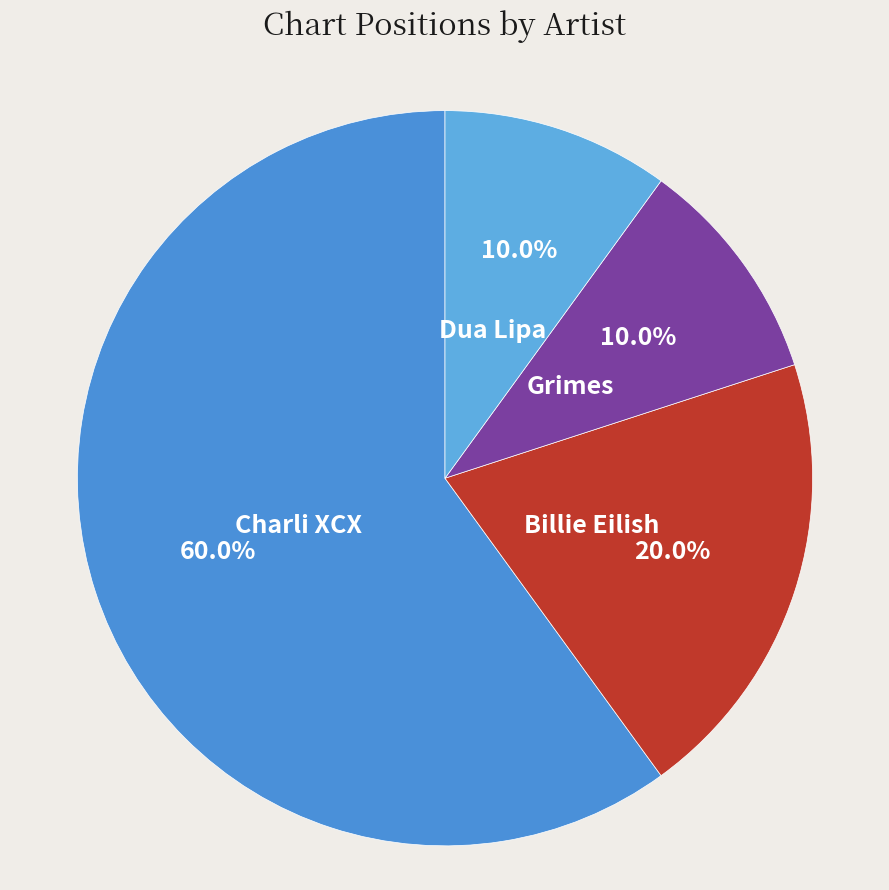

To the nearest percent, what percentage of the pie is Dua Lipa?

10%